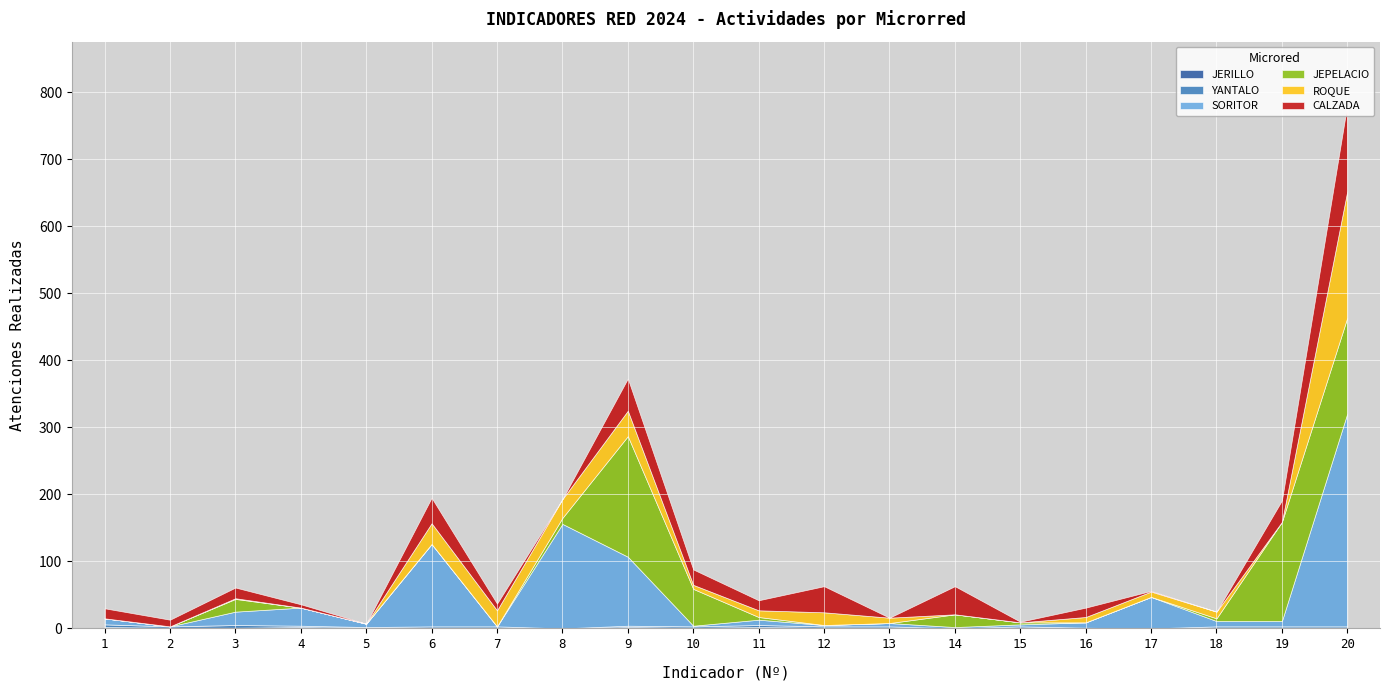

At which category is the sum across all series the highest?

20